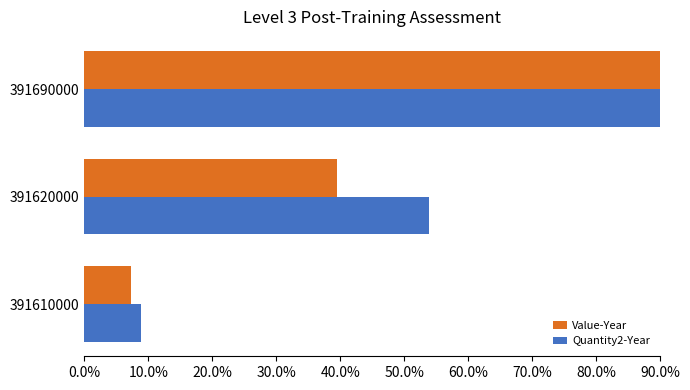

What is the difference between the maximum and minimum values in the Quantity2-Year series?

0.9